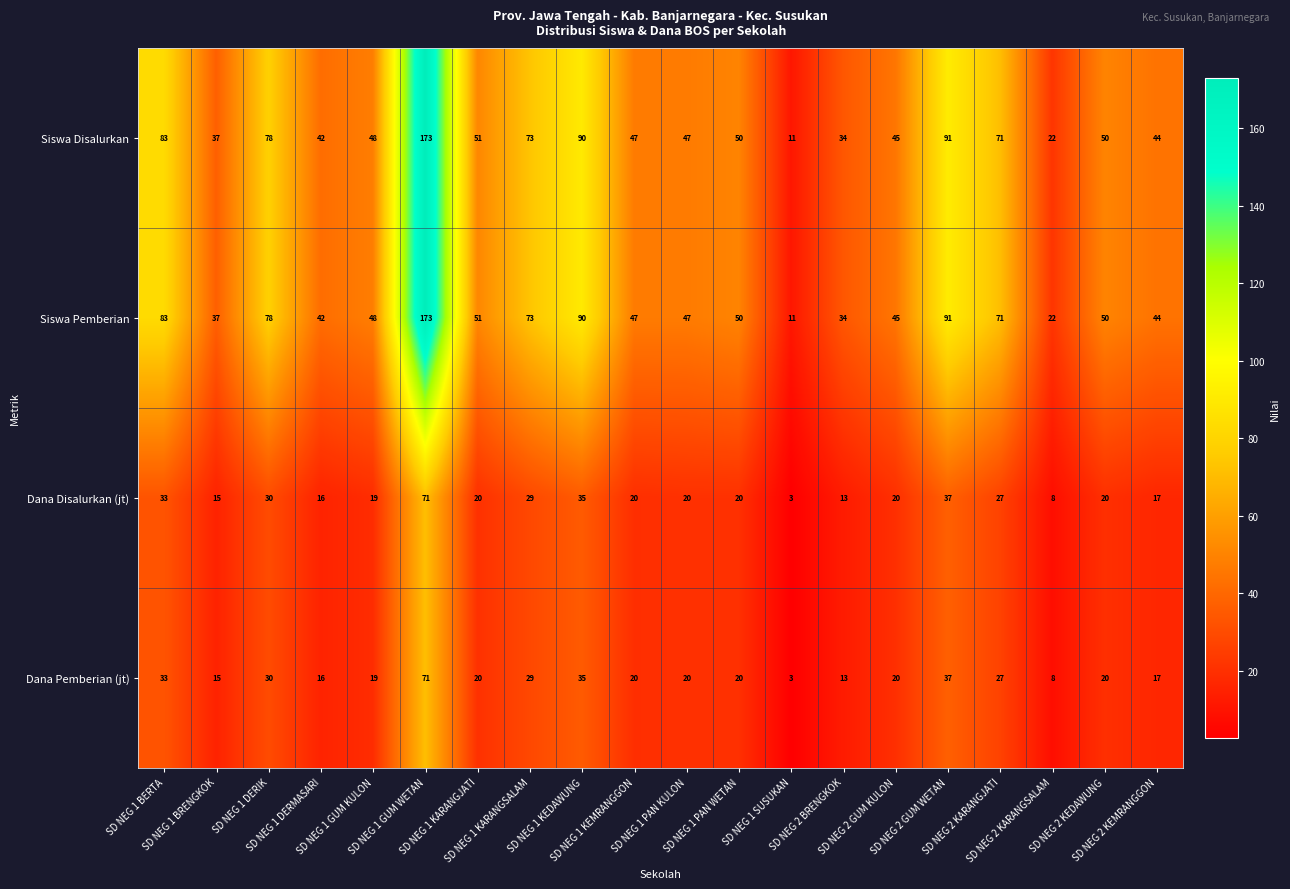

At which category does the chart reach its peak across all series?

SD NEG 1 GUM WETAN